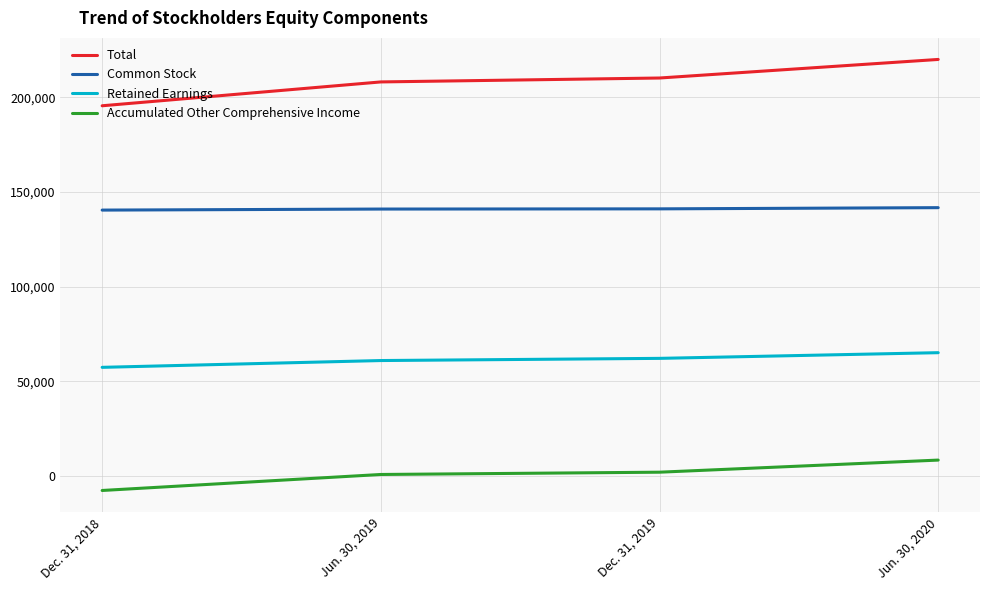

True or false: Common Stock has a value of 211679 at Jun. 30, 2019.

False